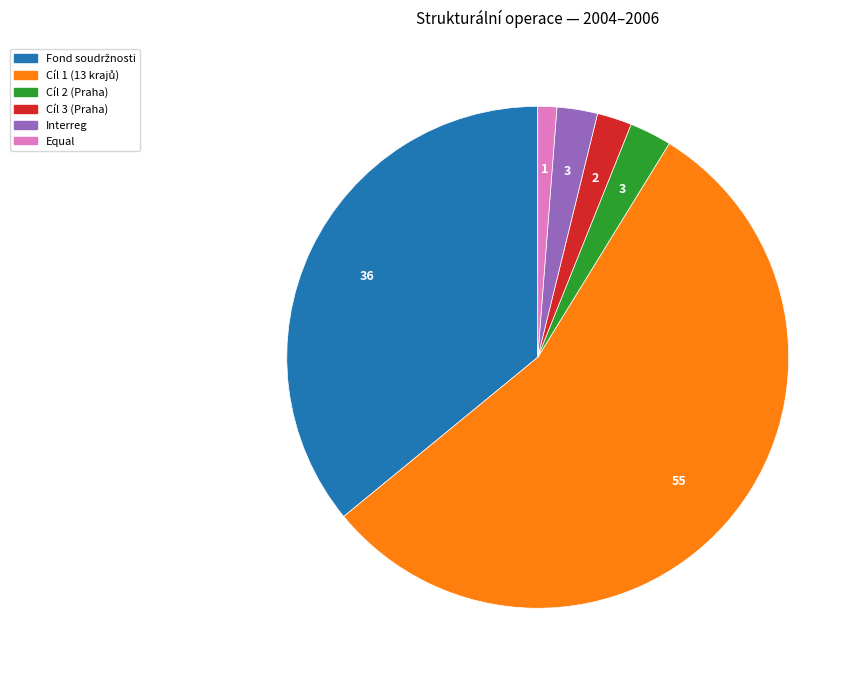

Is it true that Equal is 1% of the pie?

True